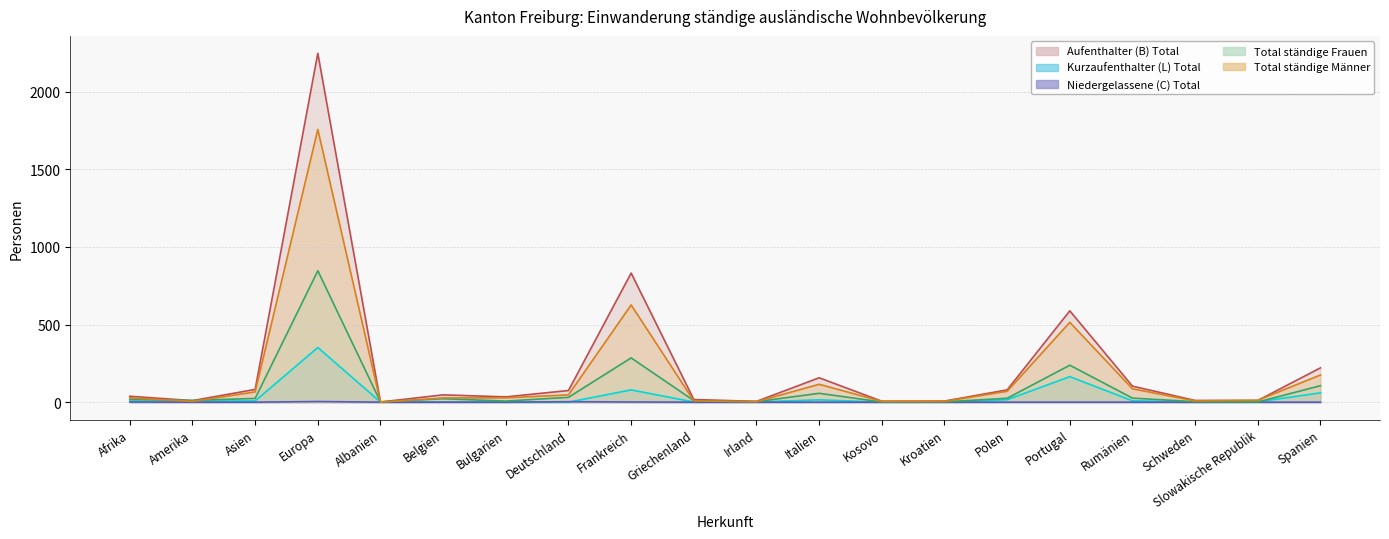

What is the greatest value displayed?

2246